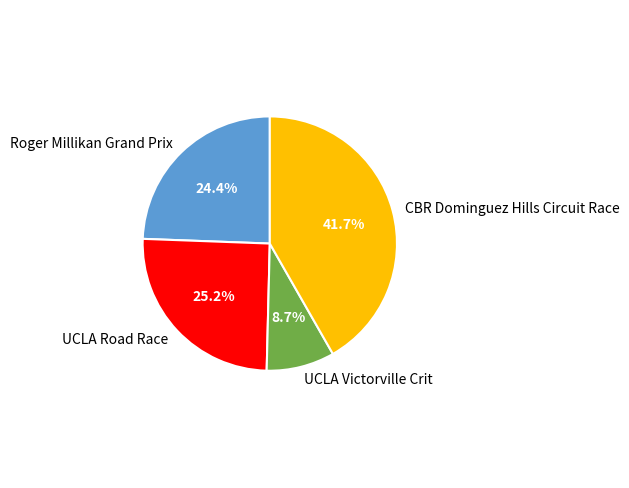

The UCLA Victorville Crit slice represents 1% of the pie. True or false?

False